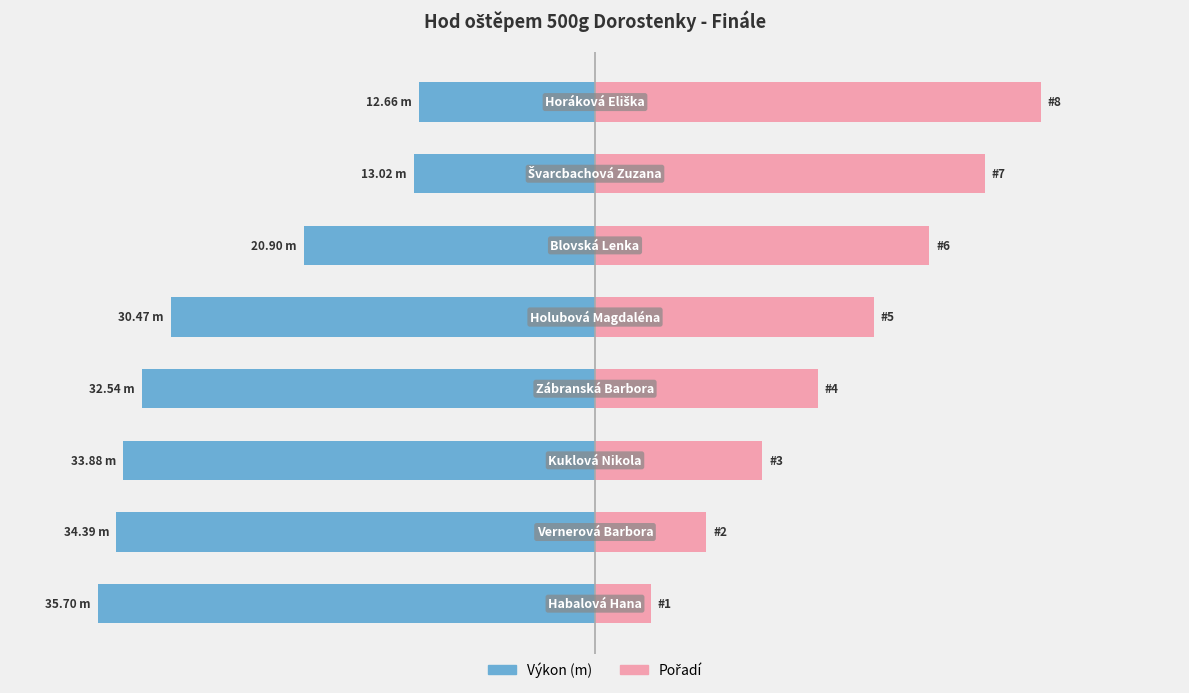

Which series has the widest spread of values?

Pořadí